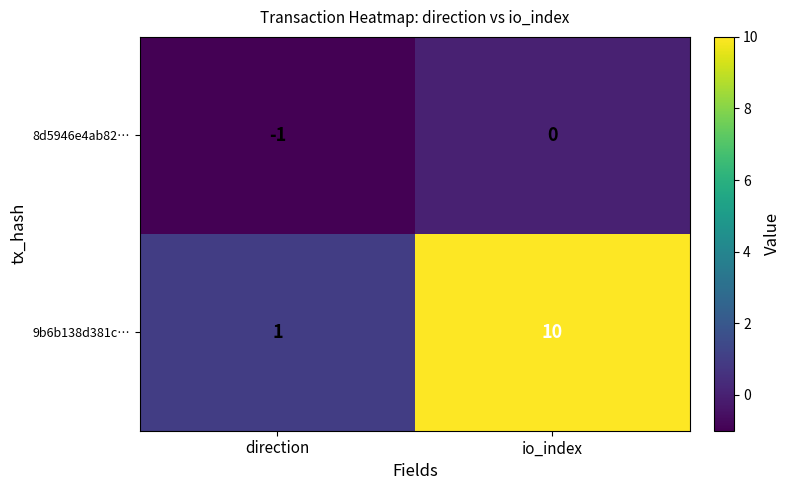

The 8d5946e4ab82… series shows -1 at direction. True or false?

True